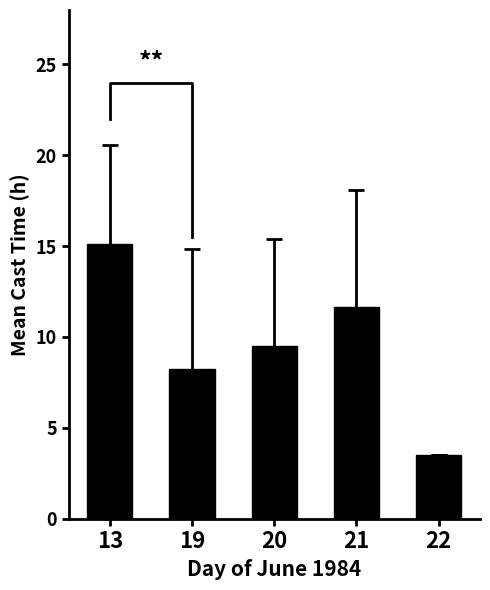

What is the value of the 3rd bar from the left?

9.5